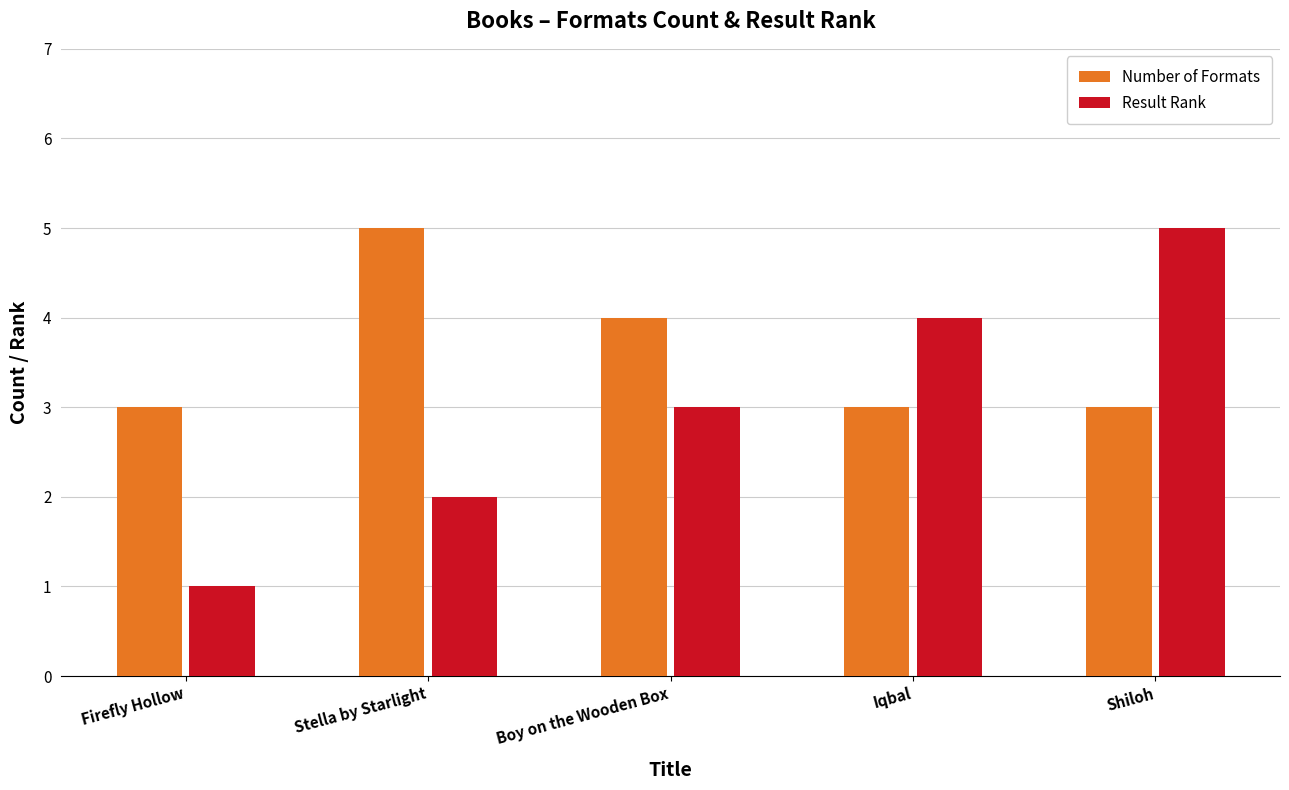

Rank the series at Boy on the Wooden Box from highest to lowest value.

Number of Formats, Result Rank